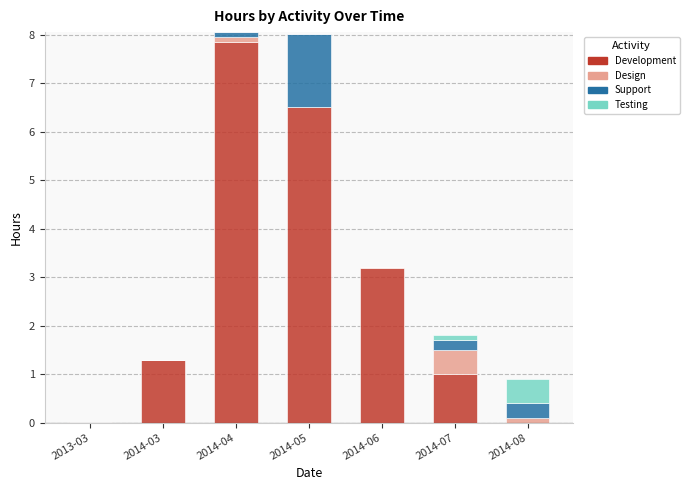

Is it true that Development equals 2.2 at 2014-03?

False